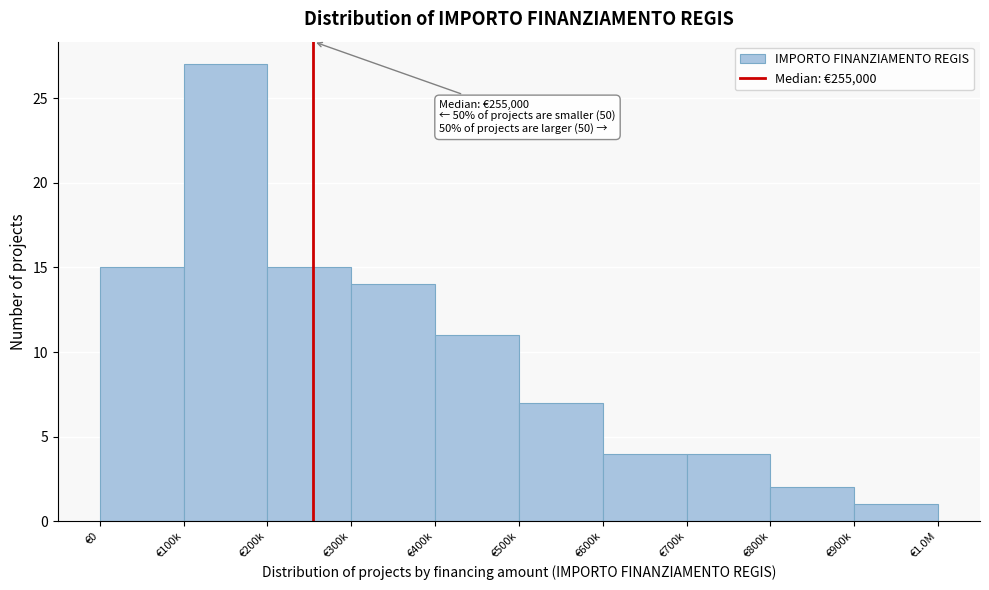

Reading right to left, what are all the values shown in this chart?

€900k=1	€800k=2	€700k=4	€600k=4	€500k=7	€400k=11	€300k=14	€200k=15	€100k=27	€0=15